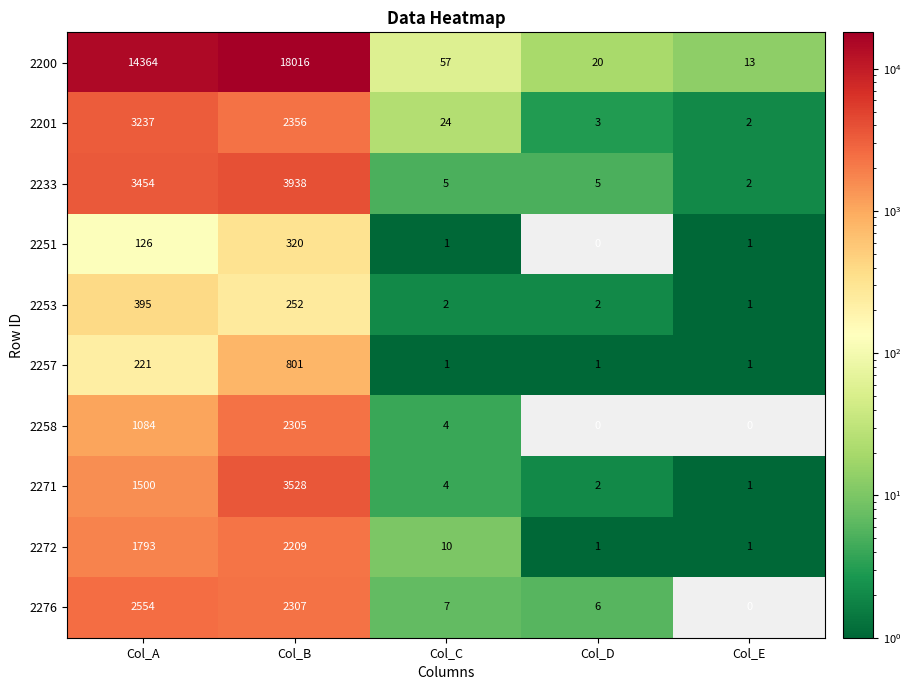

What is the difference between the maximum and minimum values in the 2251 series?

320